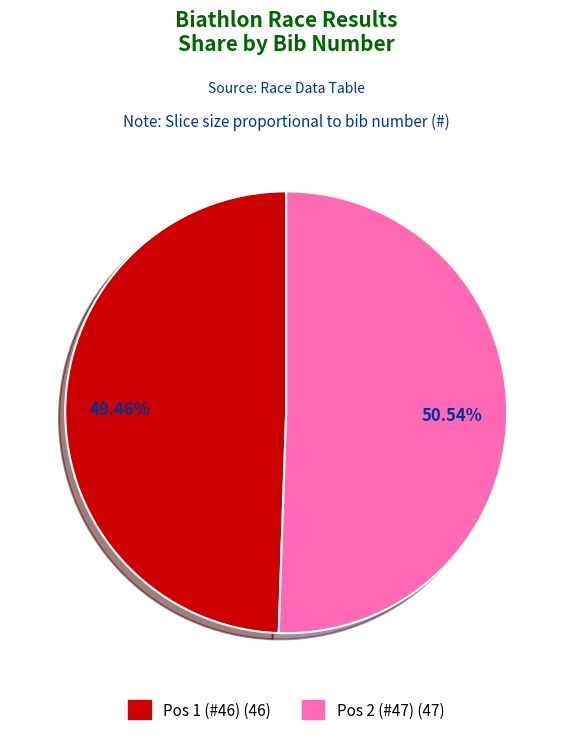

Does any single category account for the majority?

Yes